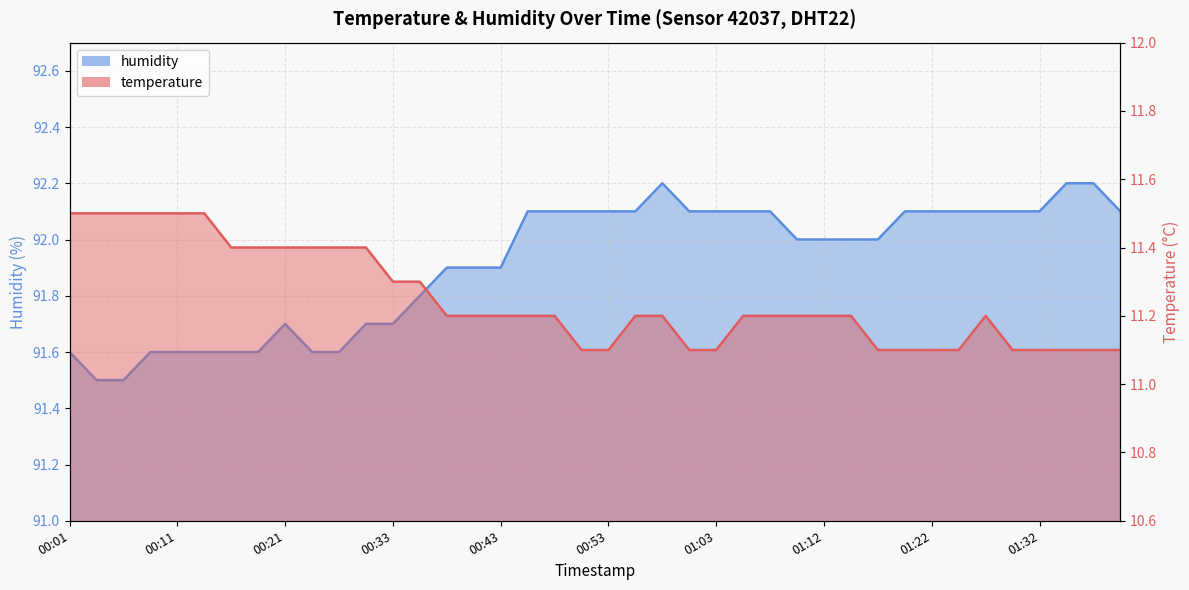

What is the sum of all temperature values?

449.9